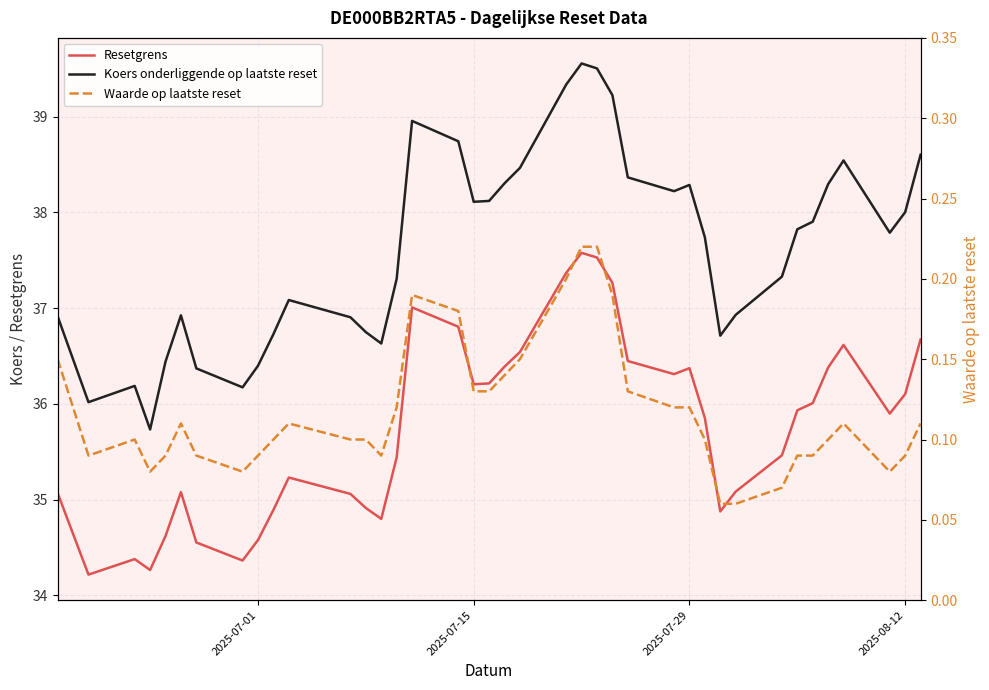

At how many categories does at least one series exceed 9?

39